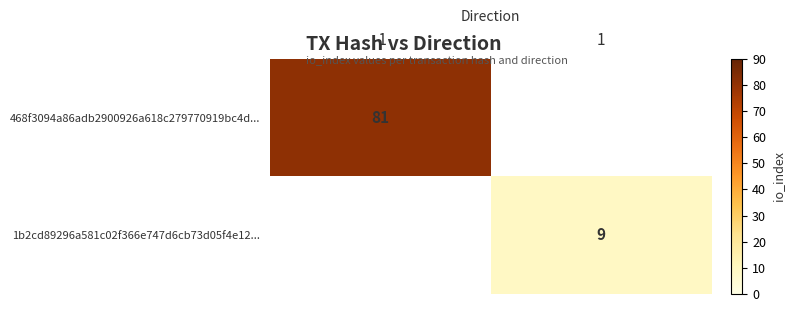

How many distinct data groups are displayed?

2